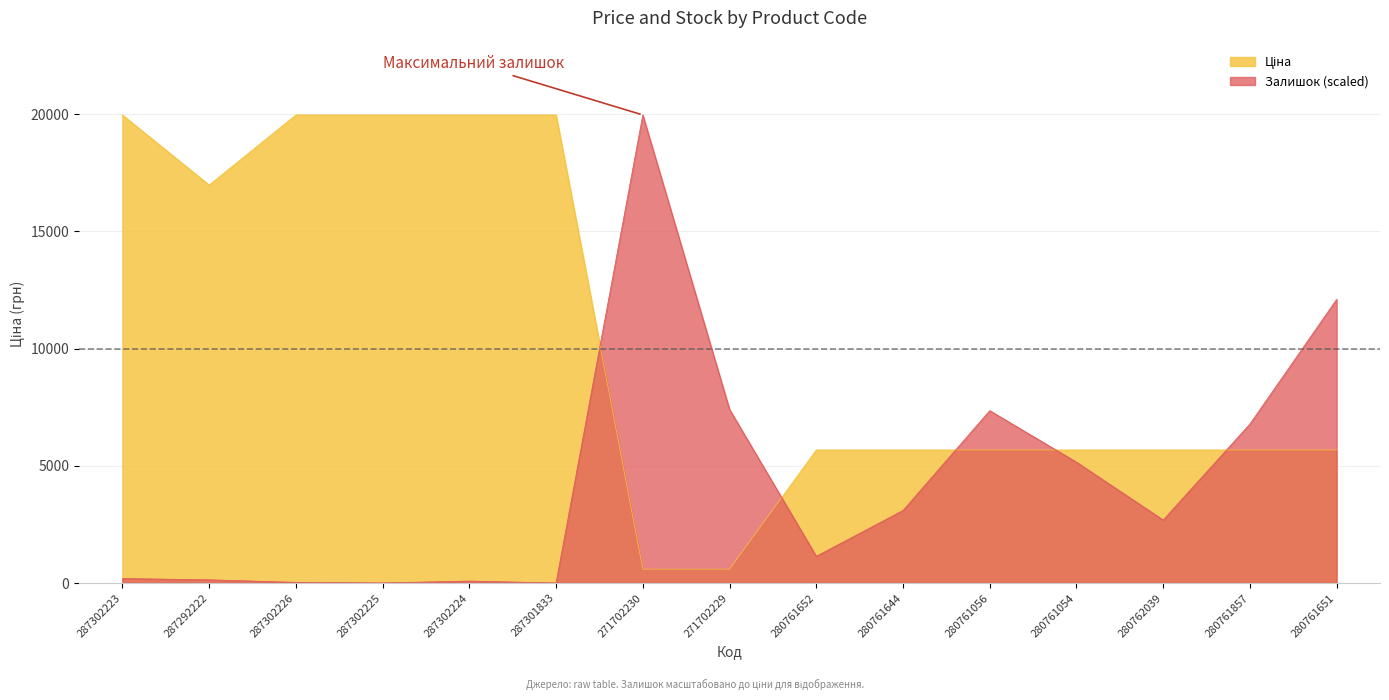

How many values in Залишок are above zero?

13